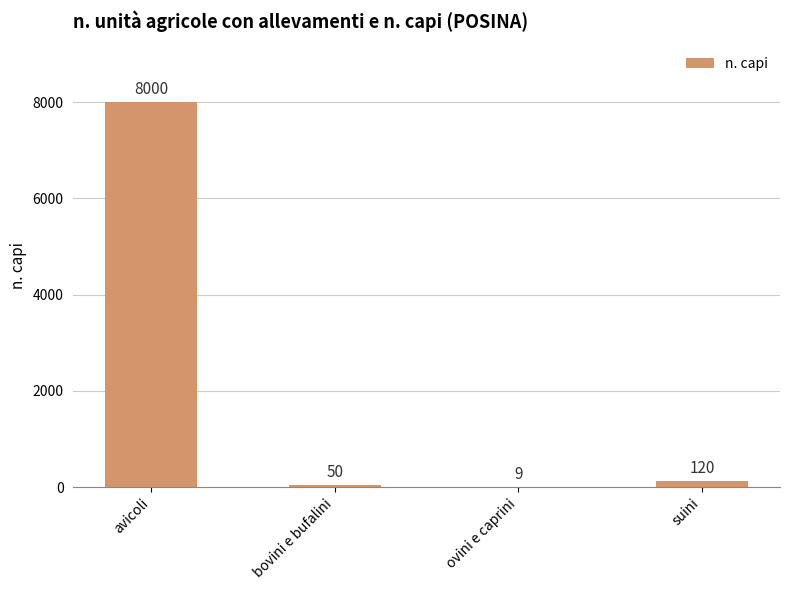

Approximately how many times larger is the value at avicoli compared to bovini e bufalini?

160.0